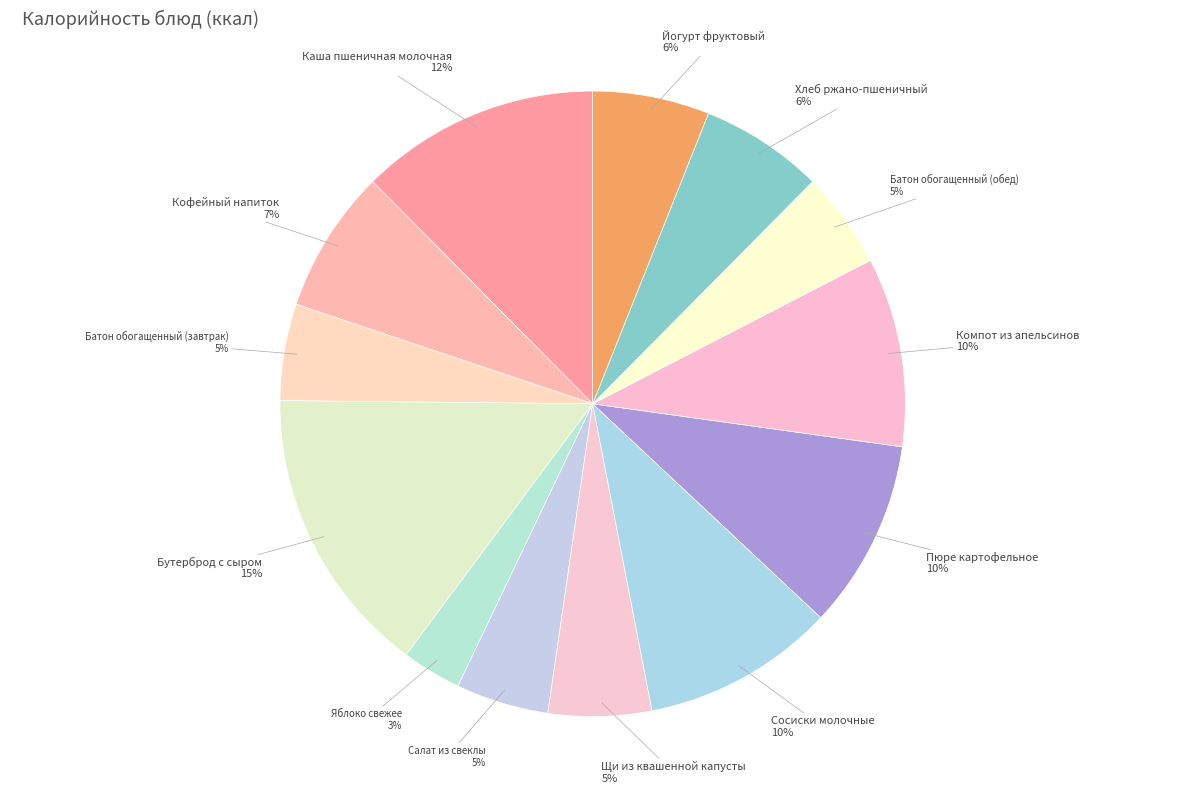

What percentage is the Салат из свеклы slice, to the nearest percent?

5%